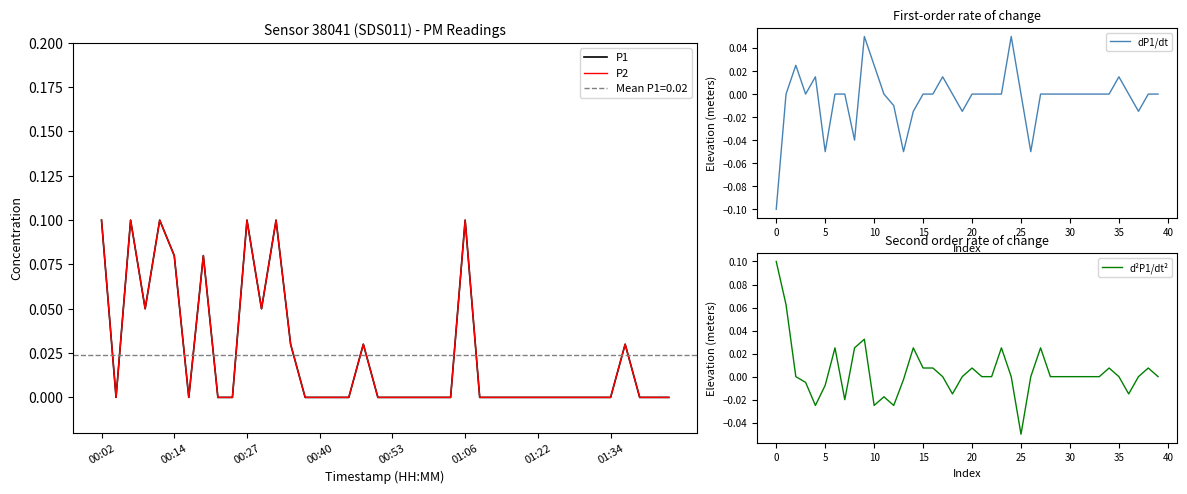

True or false: dP1/dt has a value of -0.1 at 25.

False